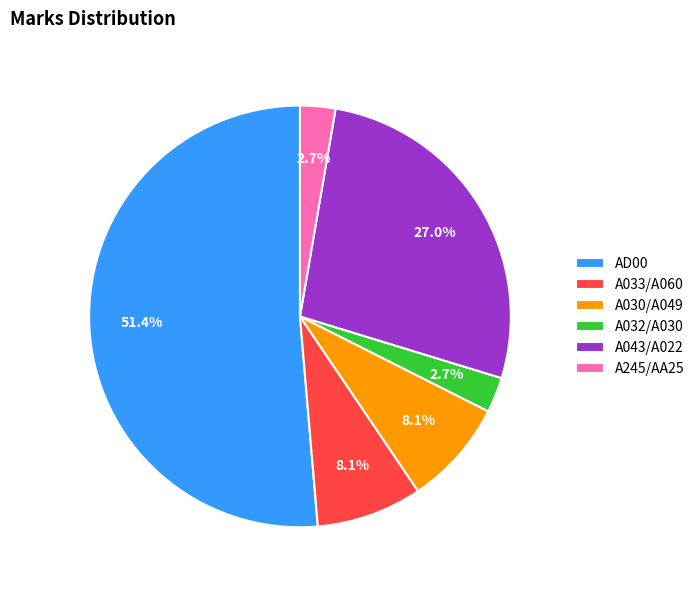

Combined, what portion of the pie is A030/A049 and A032/A030?

10.8%